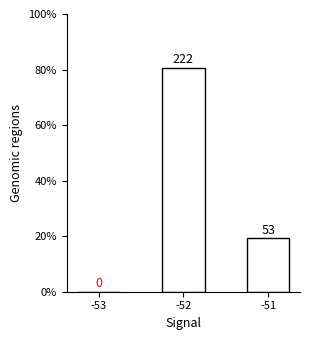

Reading right to left, what are all the values shown in this chart?

19.3	80.7	0.0